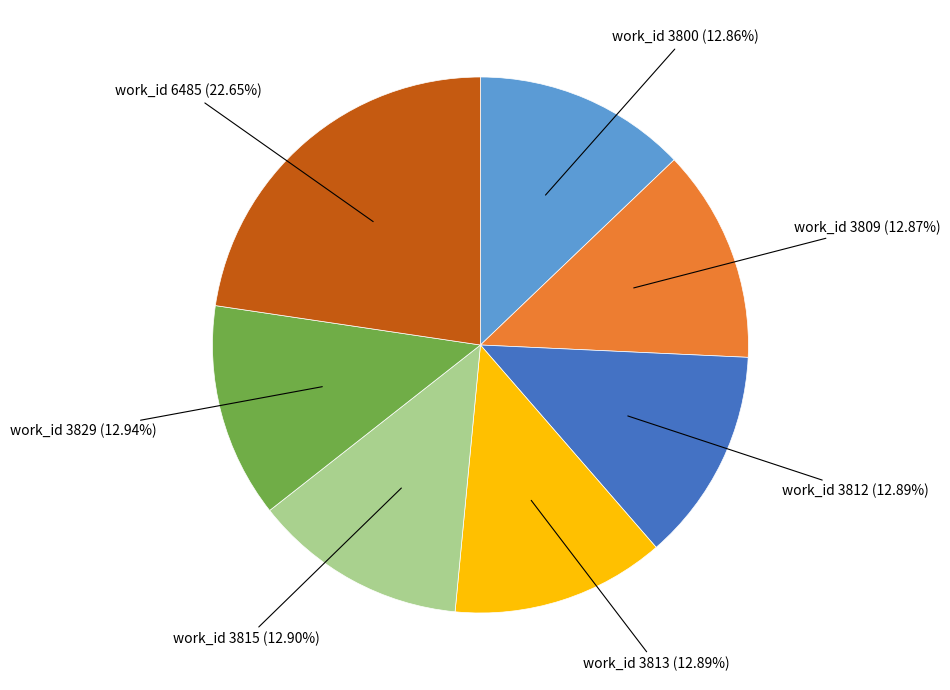

Does any single category account for the majority?

No